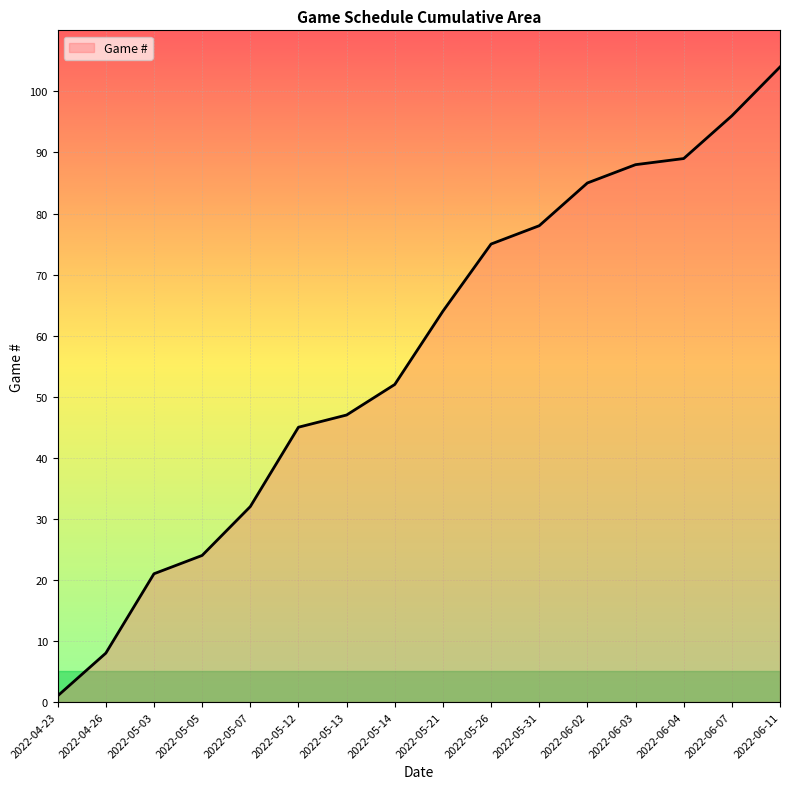

What position from the left is 2022-05-31?

11